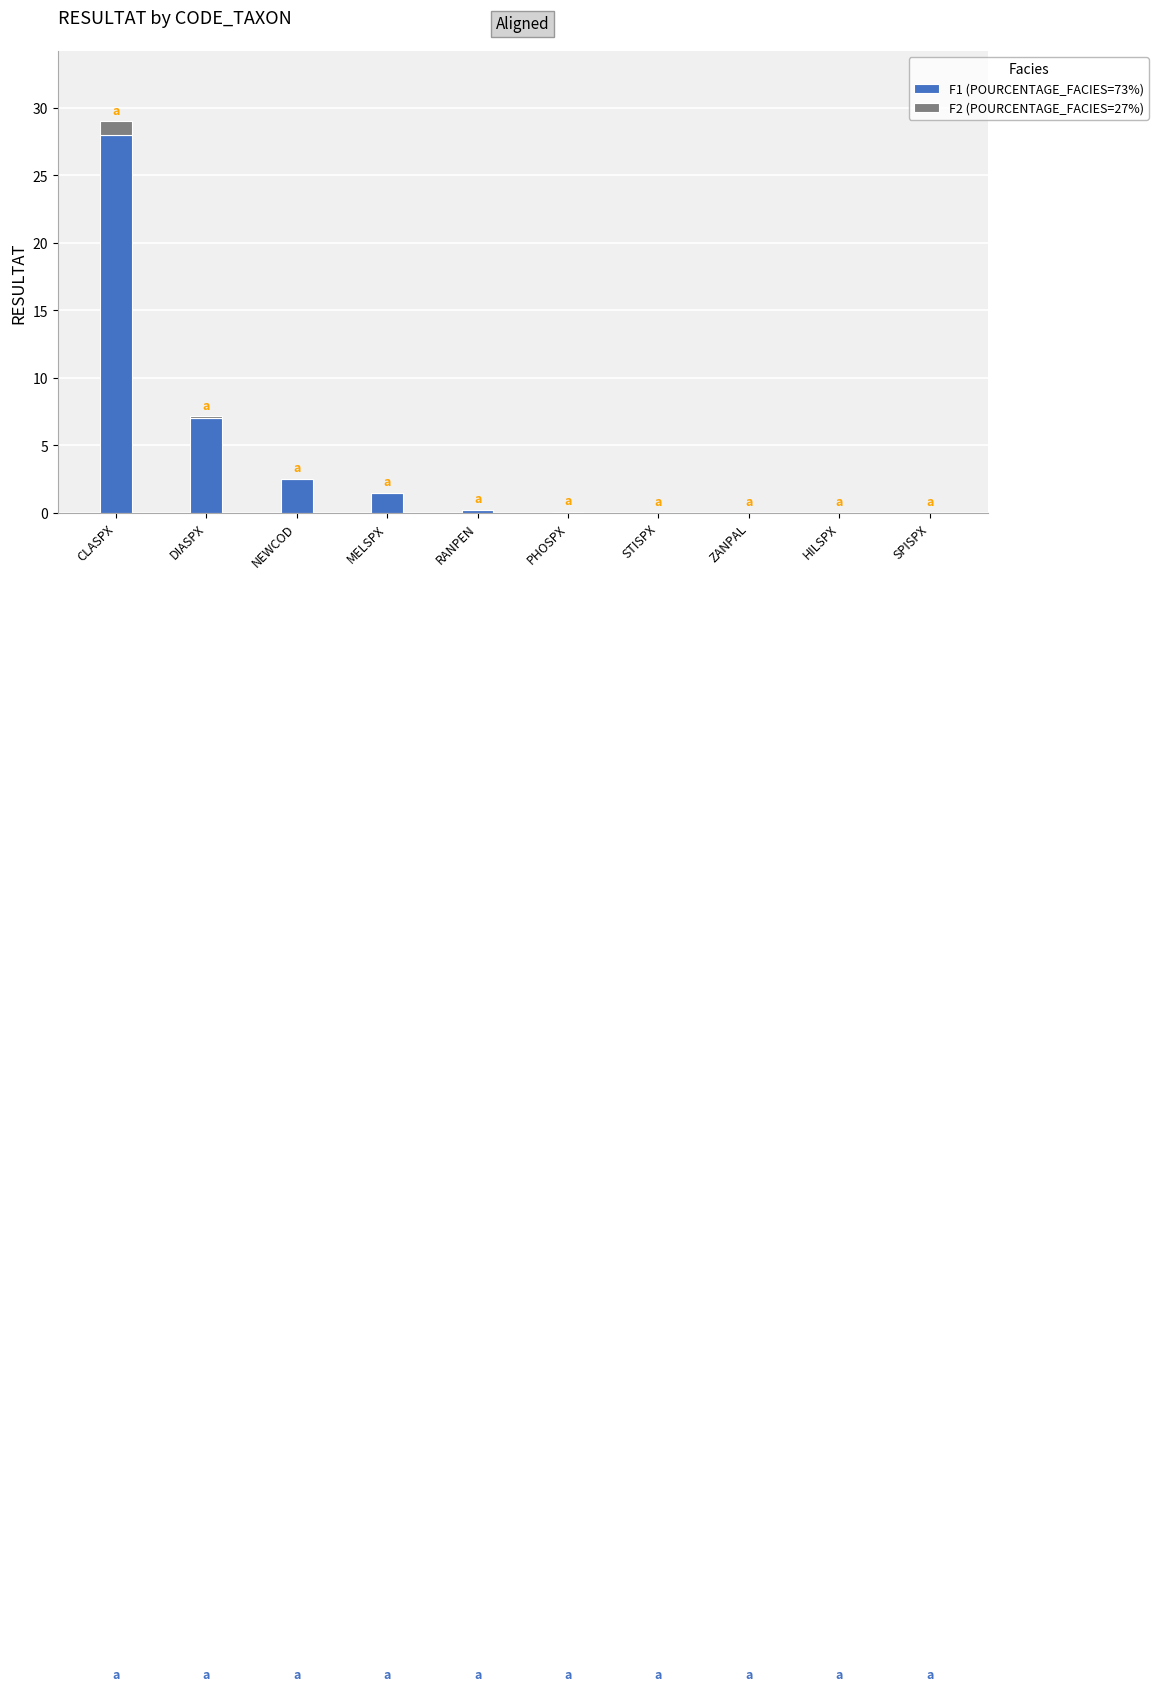

At which category is the sum across all series the highest?

CLASPX